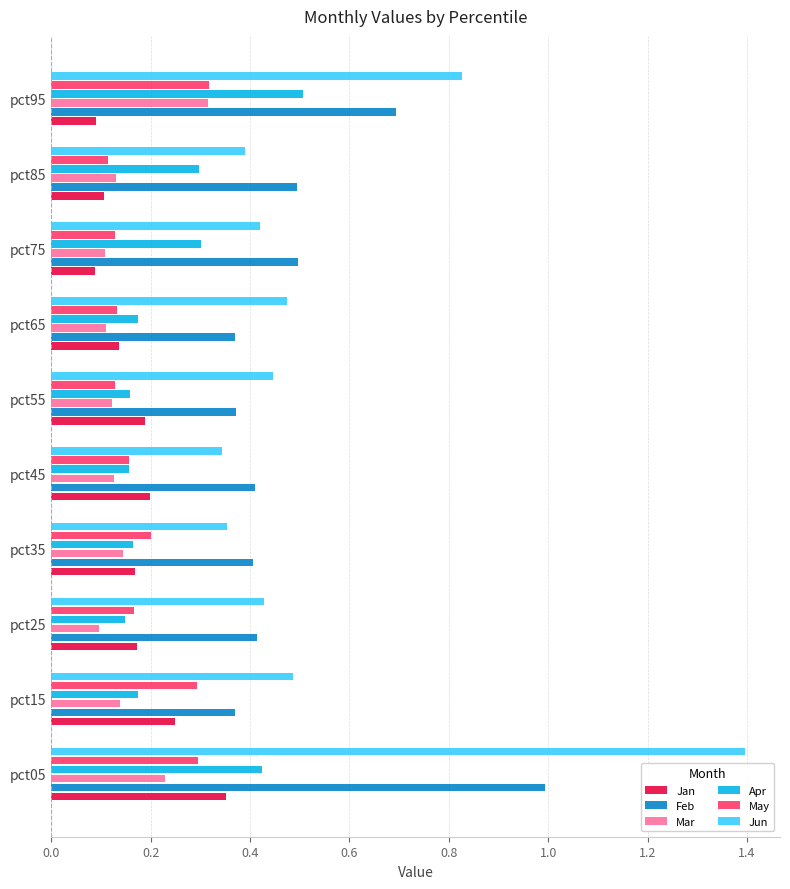

What is the sum of the Feb values at pct65 and pct15?

0.7